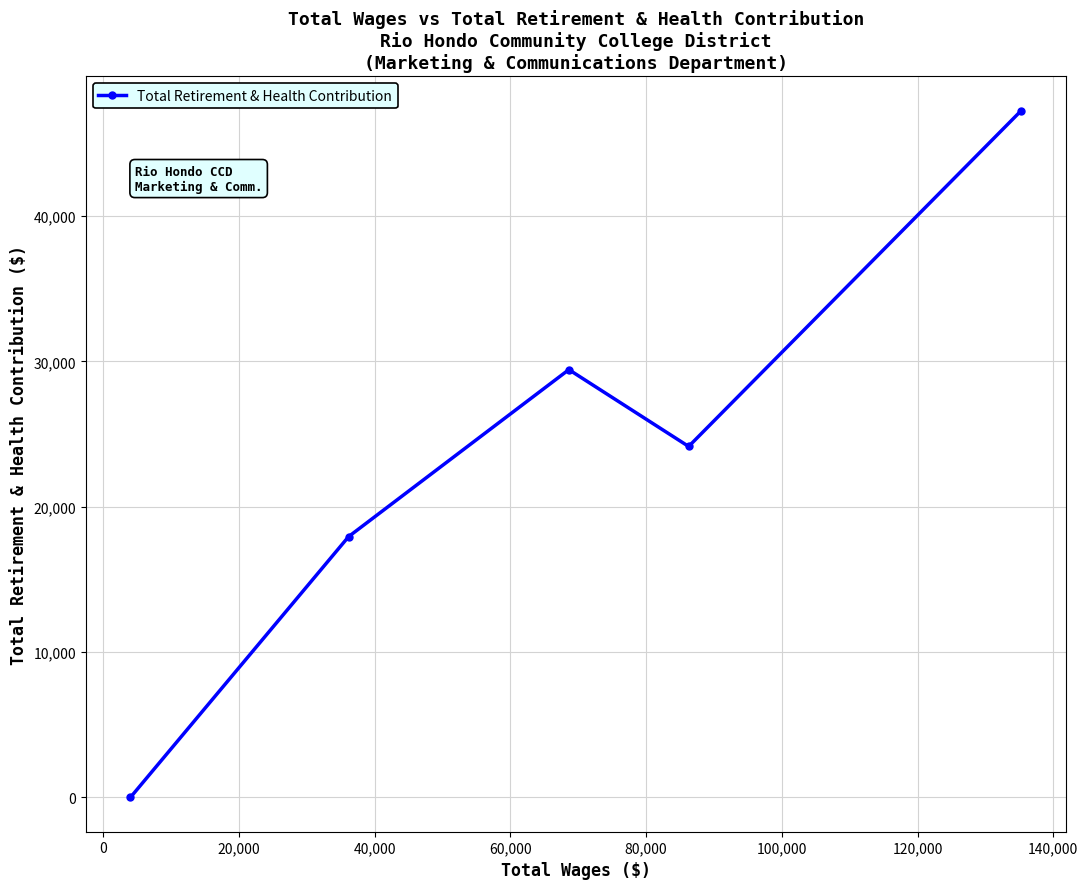

What is the difference between the maximum and minimum values?

47253